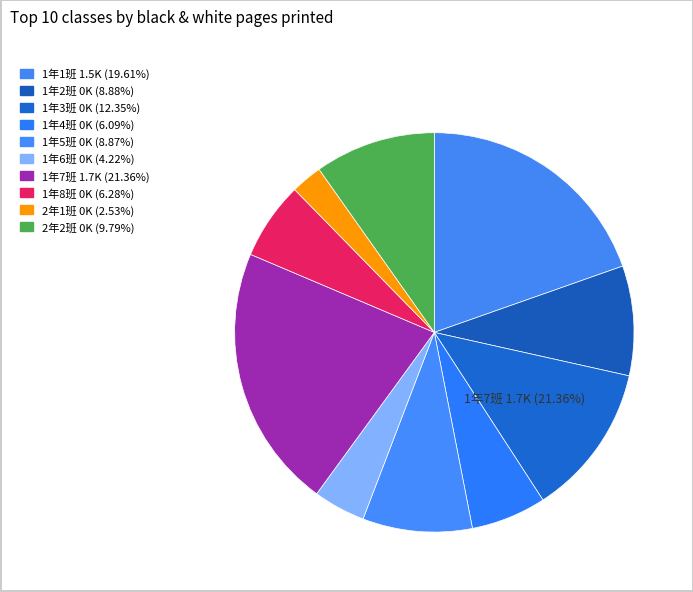

How much of the chart is everything except 1年1班?

80.4%